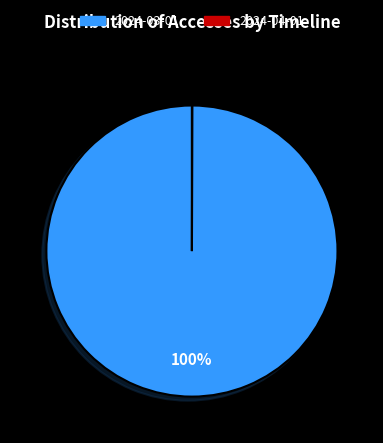

To the nearest percent, what is the average slice percentage?

50%